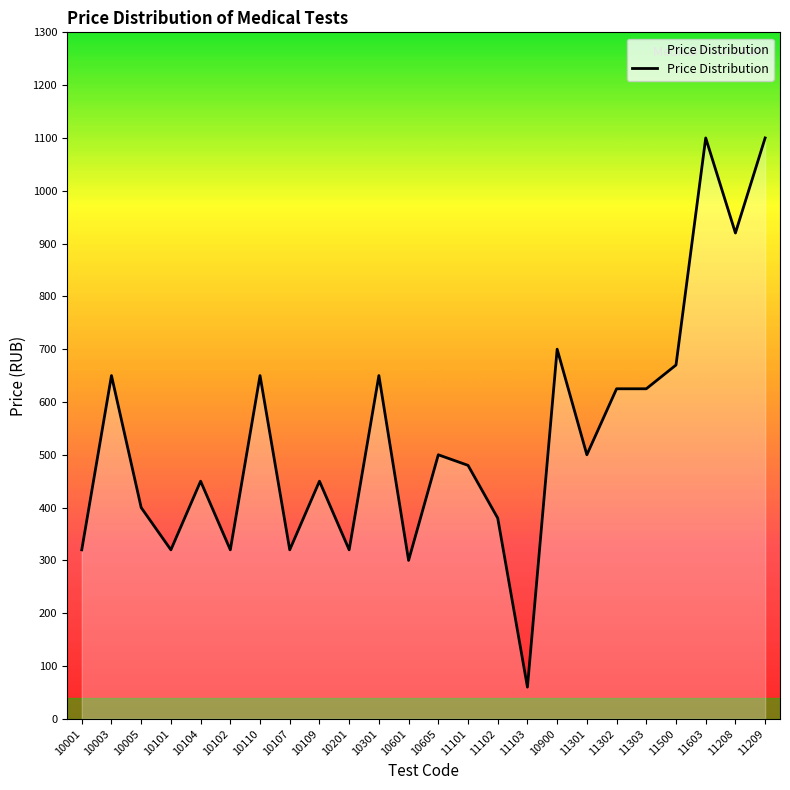

Between 10900 and 10005, which is larger?

10900